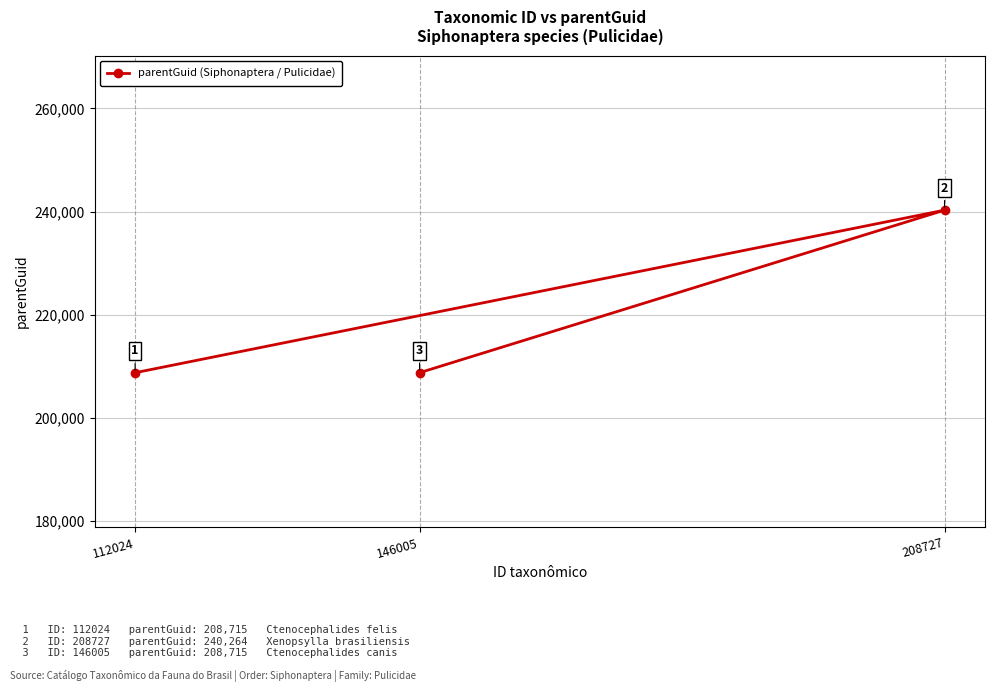

True or false: the data shows 240264 at 208727.

True